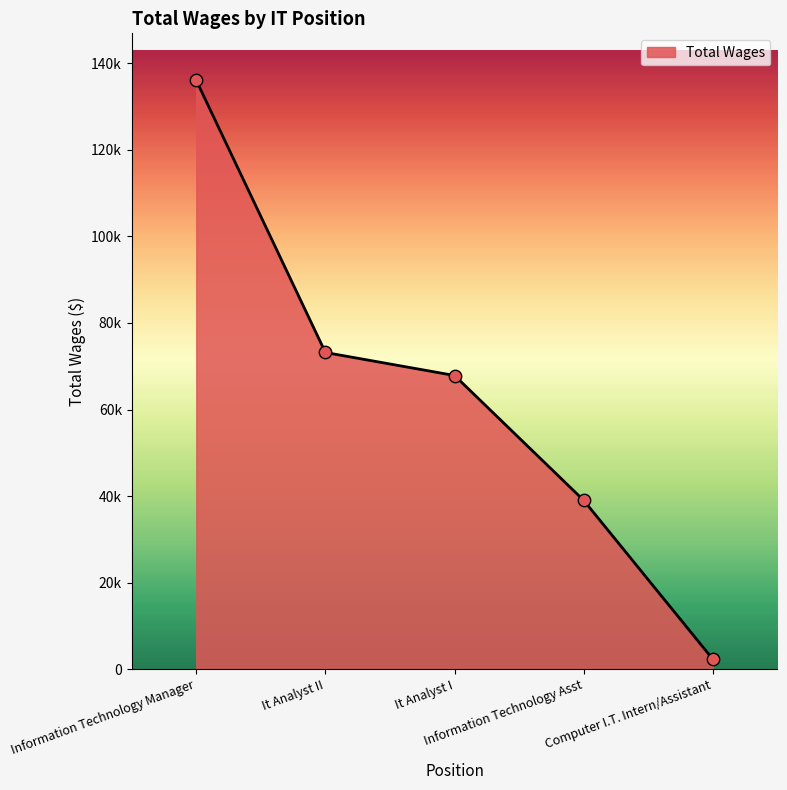

Which has a higher value, Computer I.T. Intern/Assistant or It Analyst I?

It Analyst I